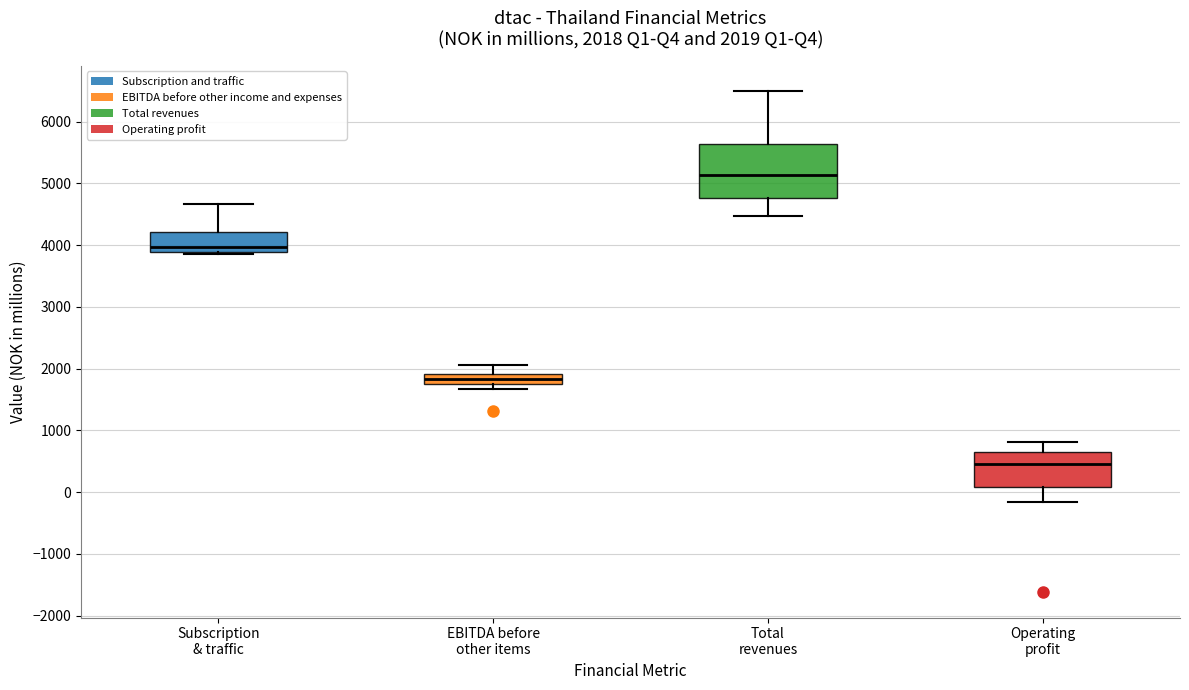

Which box's median line is the lowest?

Operating profit